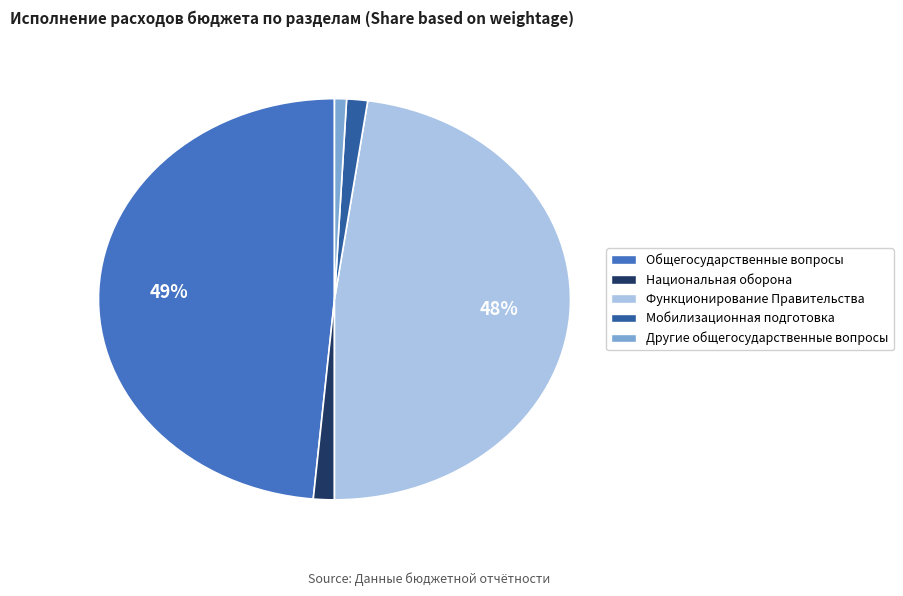

The Другие общегосударственные вопросы slice represents 1% of the pie. True or false?

True